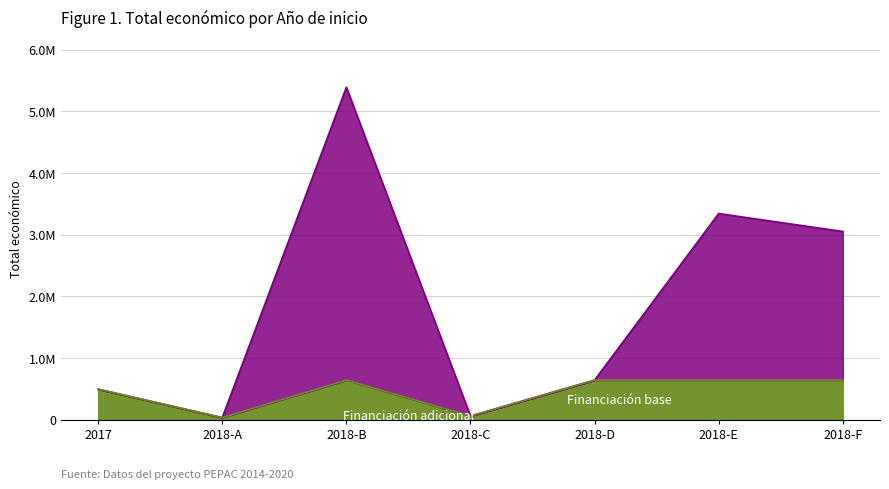

True or false: the data shows 681598 at 2018-E.

False